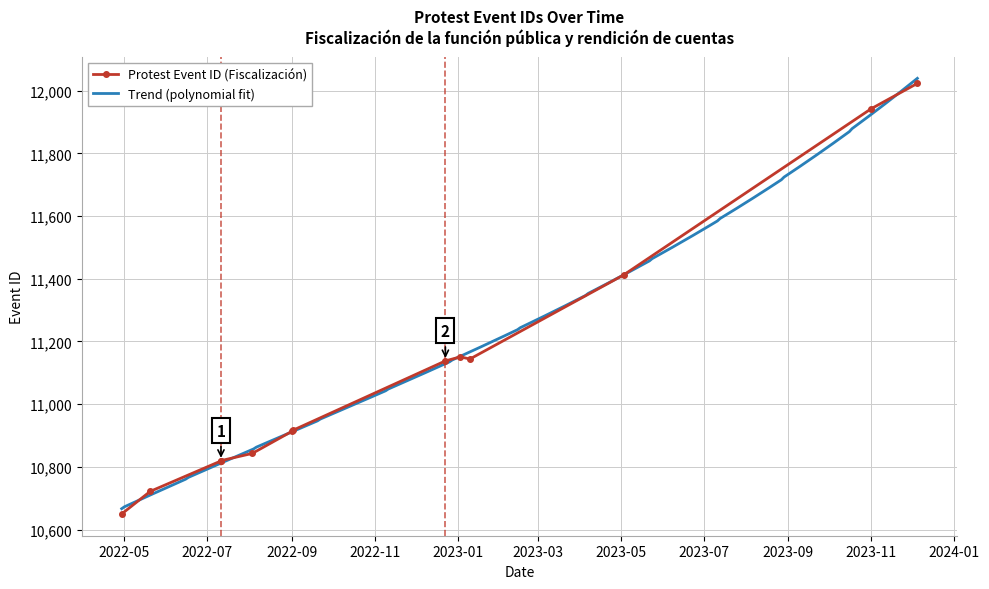

Does the chart have visible grid lines?

Yes